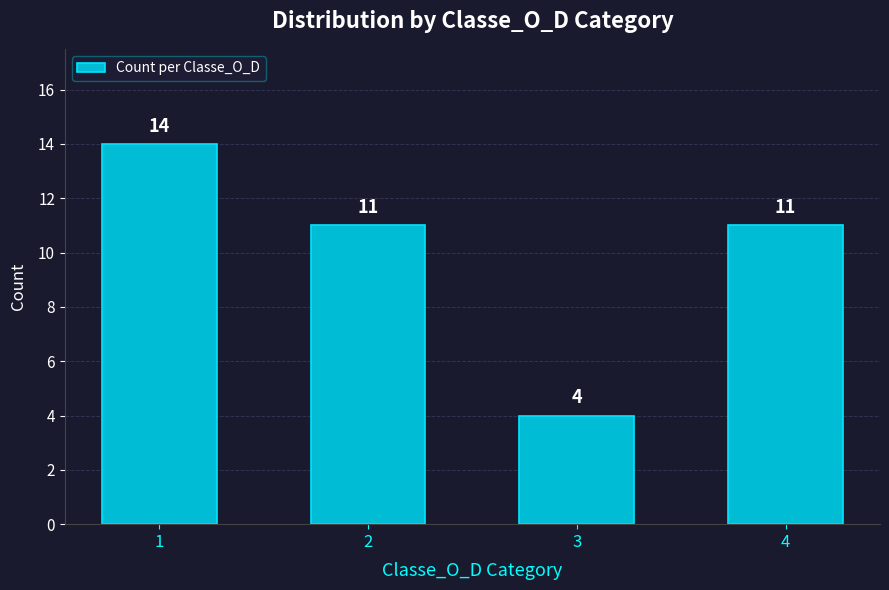

What is the difference between the second highest and minimum values?

7